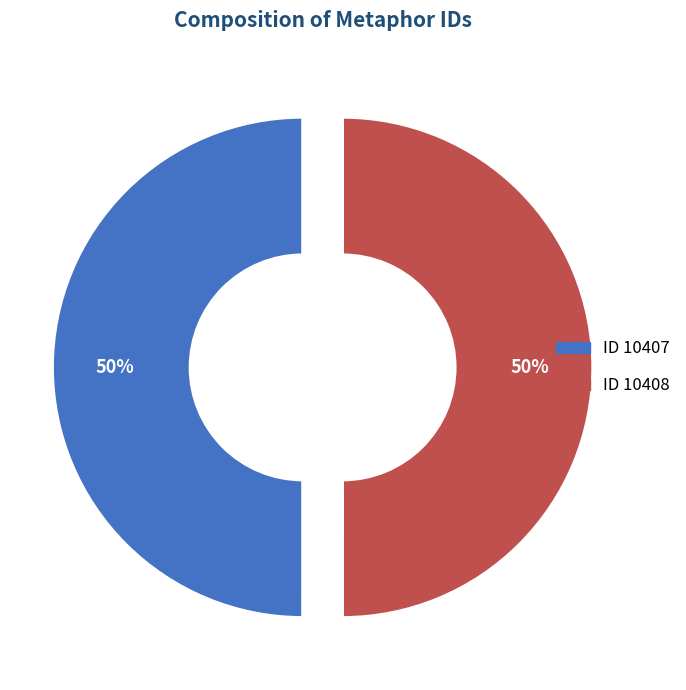

What percentage is the ID 10407 slice, to the nearest percent?

50%